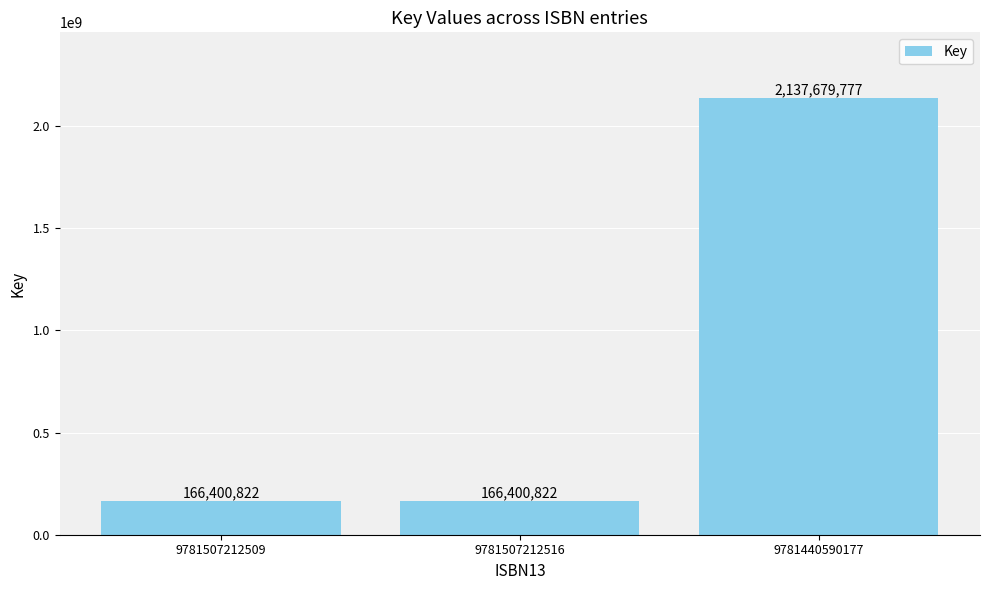

Read the value at 9781440590177, to the nearest 10.

2137679780